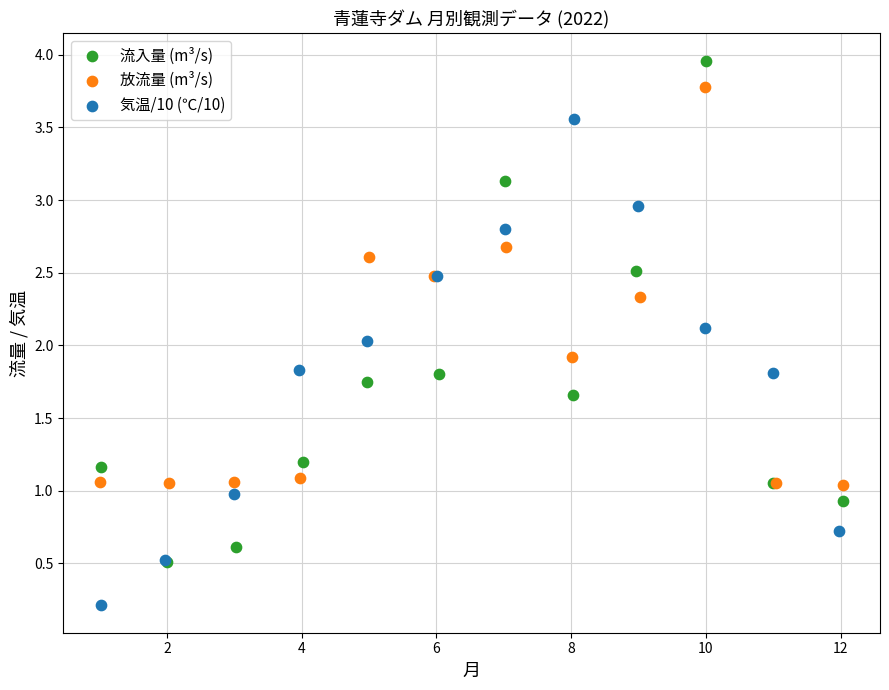

What are all the series names shown in the legend?

流入量 (m³/s), 放流量 (m³/s), 気温/10 (℃/10)